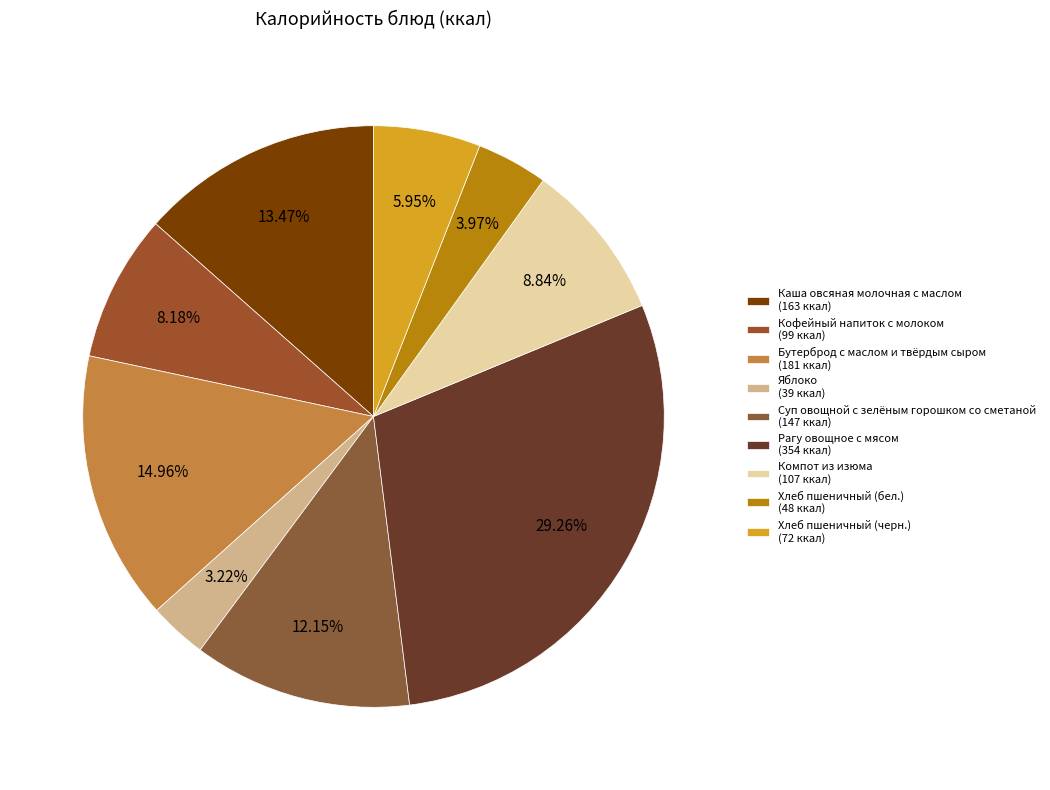

Which has a higher value, Каша овсяная молочная с маслом or Хлеб пшеничный (бел.)?

Каша овсяная молочная с маслом